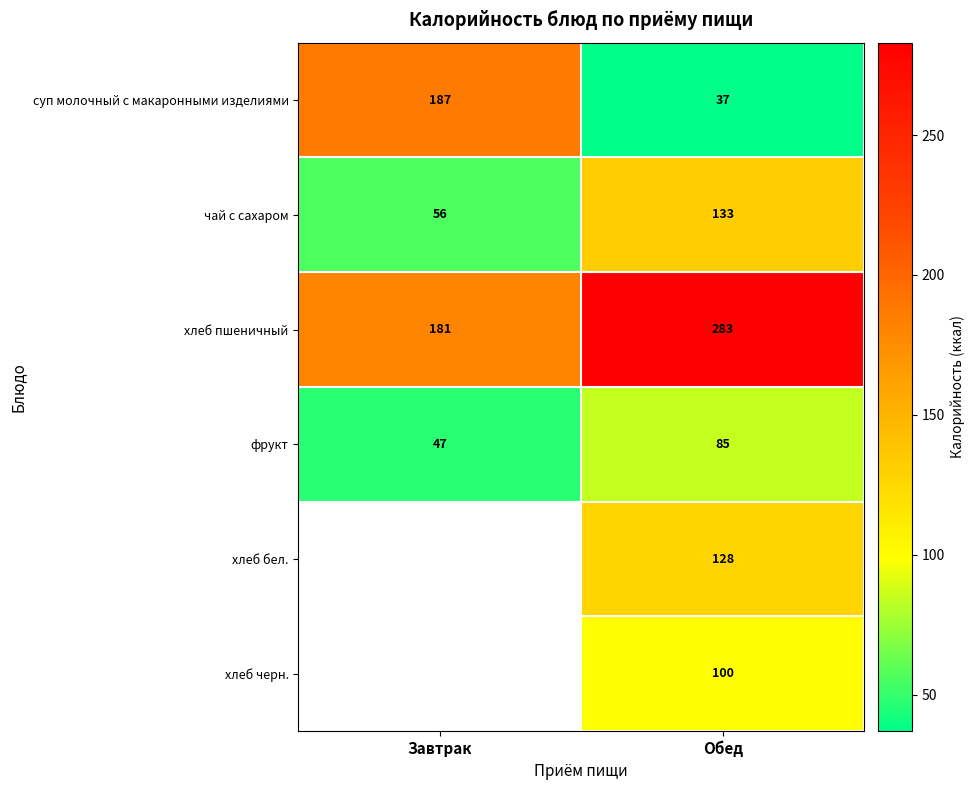

The value of суп молочный с макаронными изделиями at Обед is 52. True or false?

False